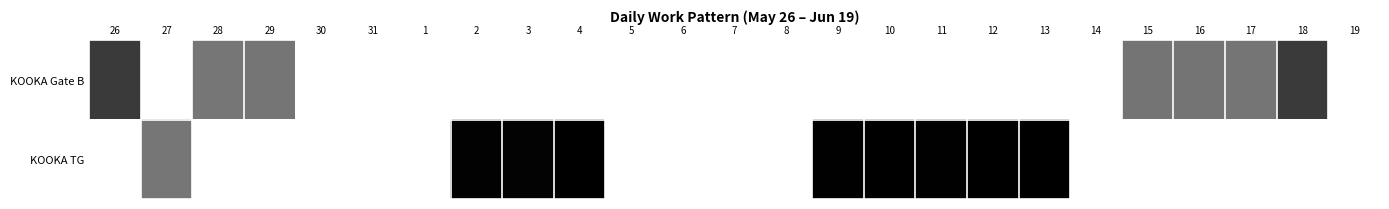

At how many categories does at least one series exceed 0?

16